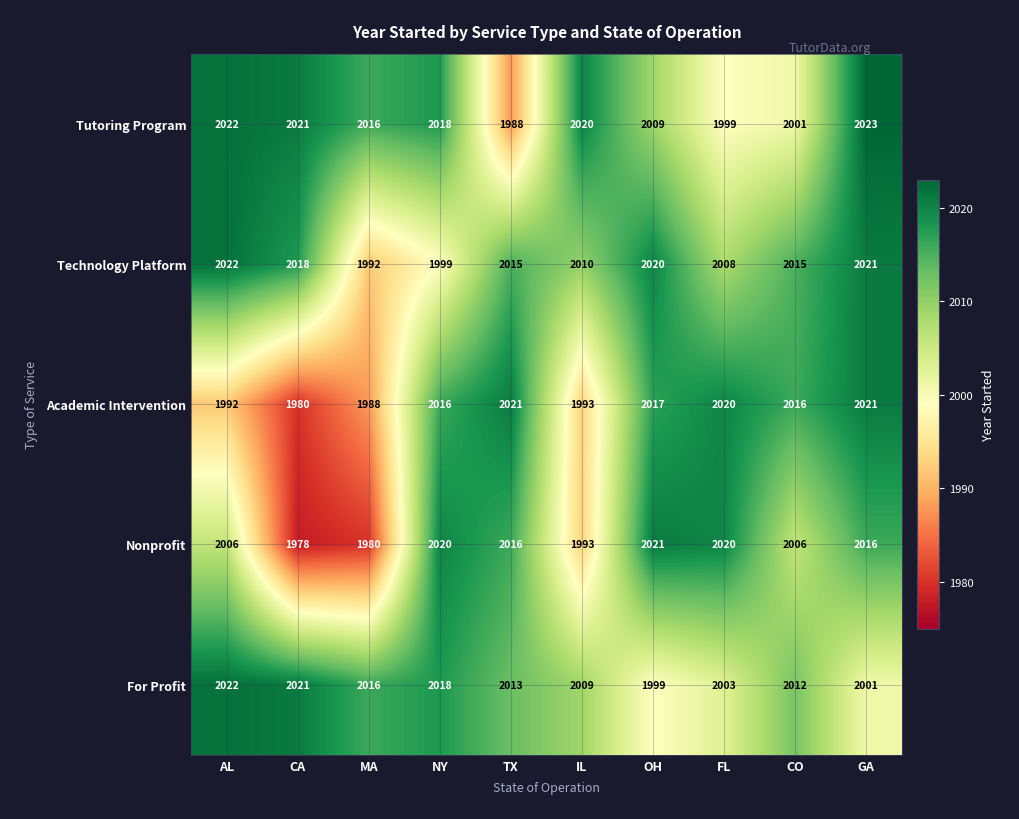

What is the sum of all Tutoring Program values?

20117